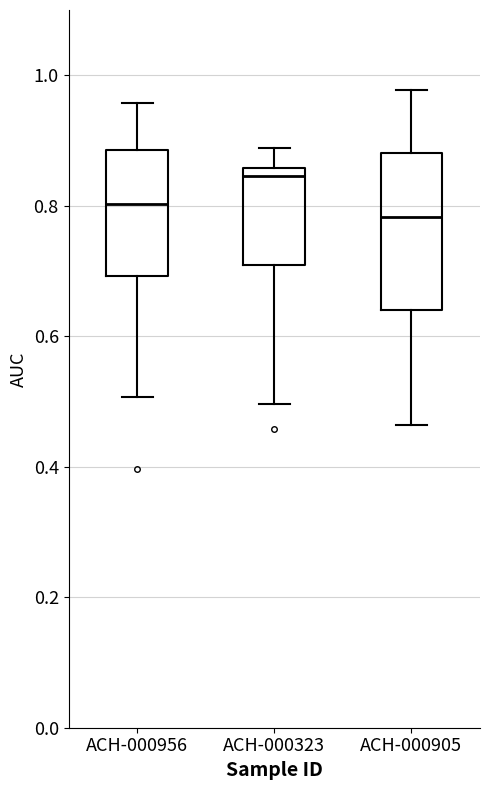

Comparing the boxes themselves (not the whiskers), which one is the tallest?

ACH-000905